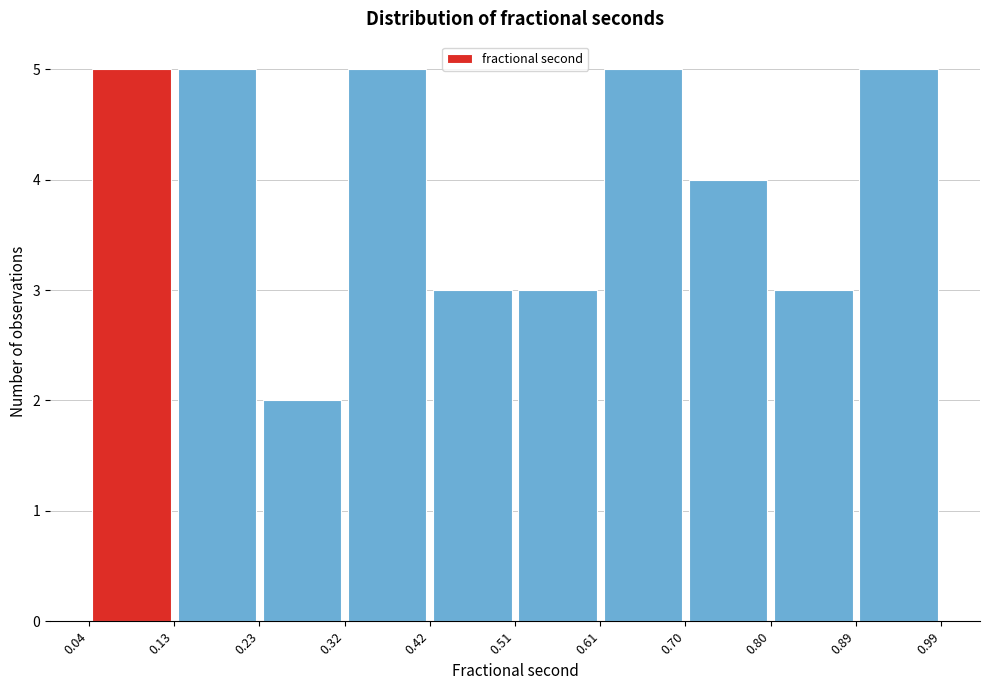

Reading left to right, transcribe this chart: for each bar, give the range it covers on the x-axis and its height. The values are not printed on the chart, so give them approximately, as read against the axis.

0.04 to 0.13: 5
0.13 to 0.23: 5
0.23 to 0.32: 2
0.32 to 0.42: 5
0.42 to 0.51: 3
0.51 to 0.61: 3
0.61 to 0.70: 5
0.70 to 0.80: 4
0.80 to 0.89: 3
0.89 to 0.99: 5